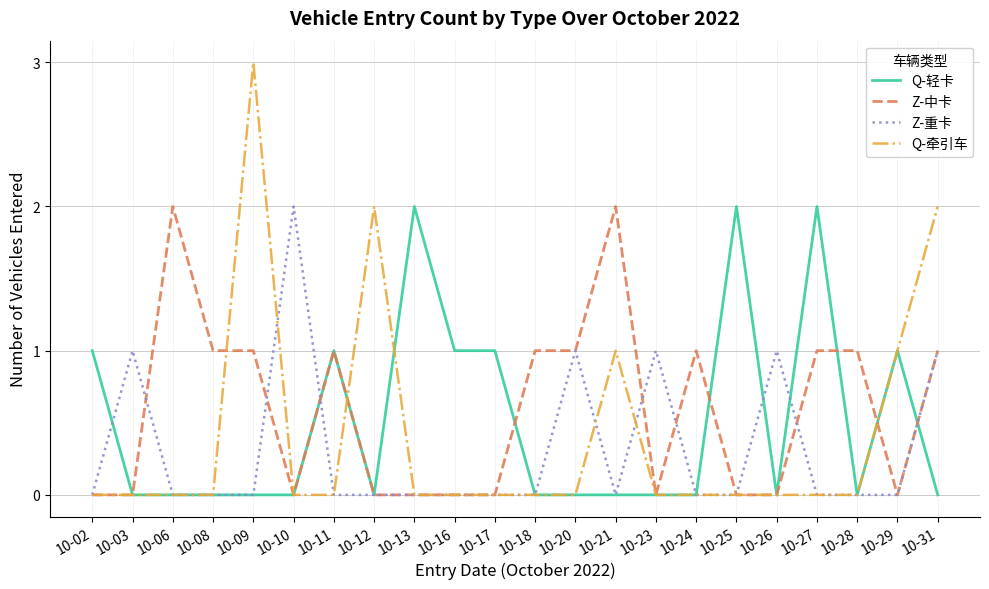

True or false: Z-中卡 has a value of 0 at 10-03.

True